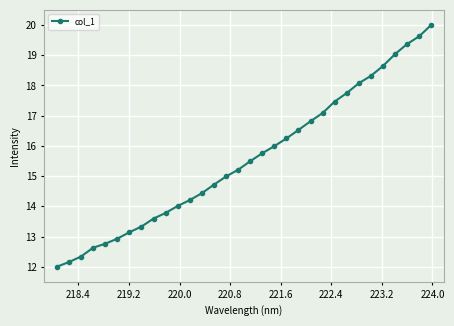

What is the difference between the maximum and second lowest values?

7.8